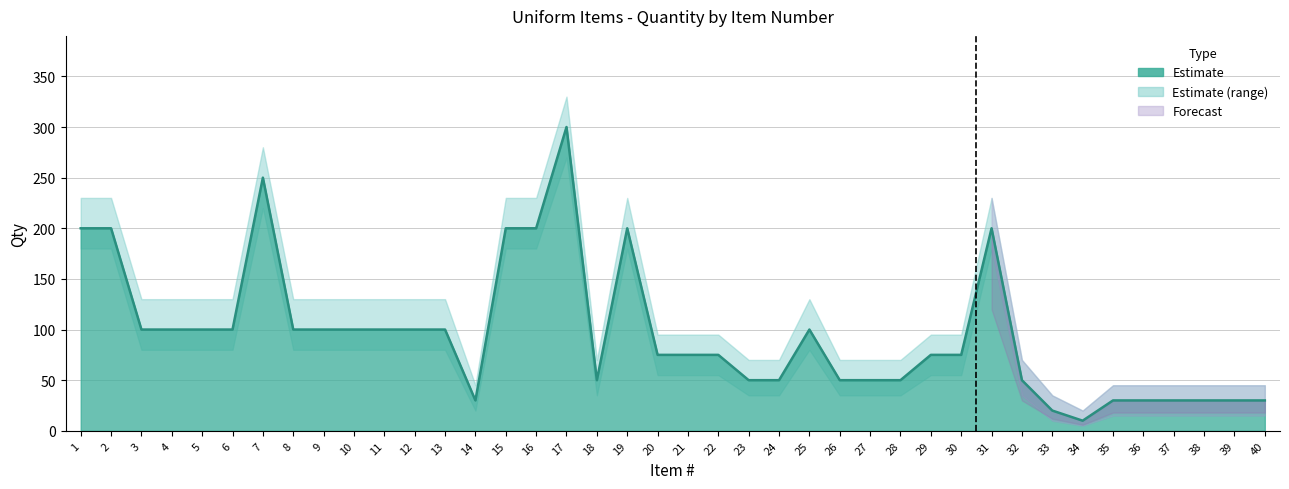

Where does the data first go above 75?

1